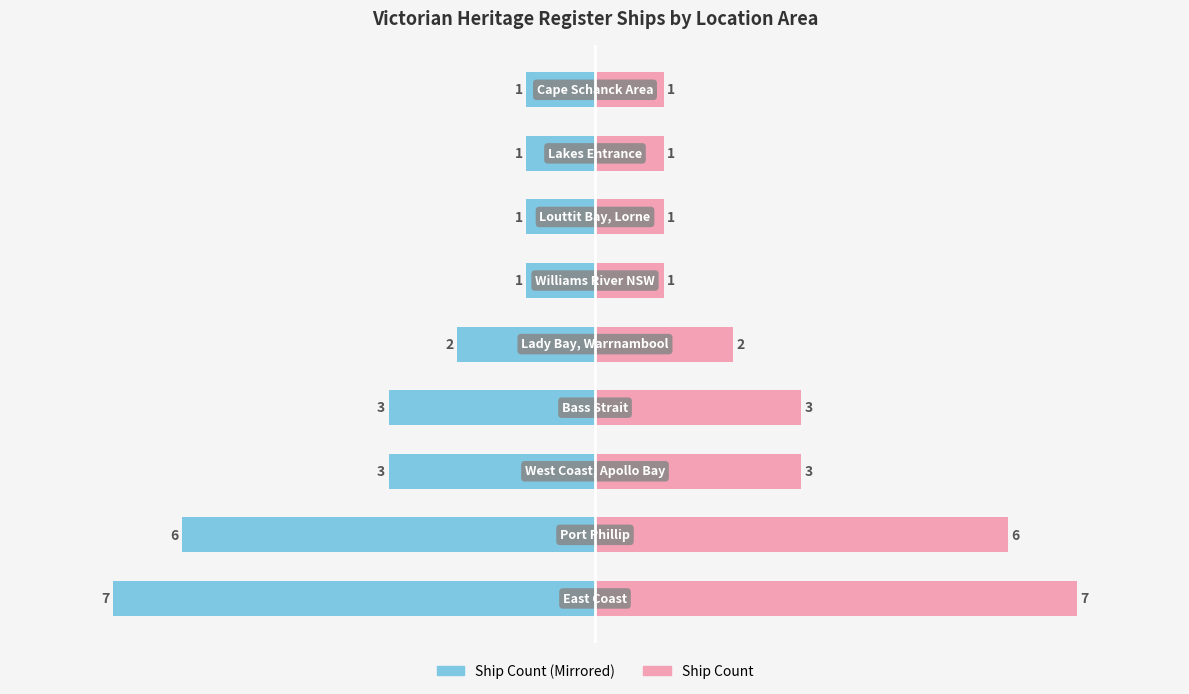

What is the average value of the Ship Count (Right) series?

3